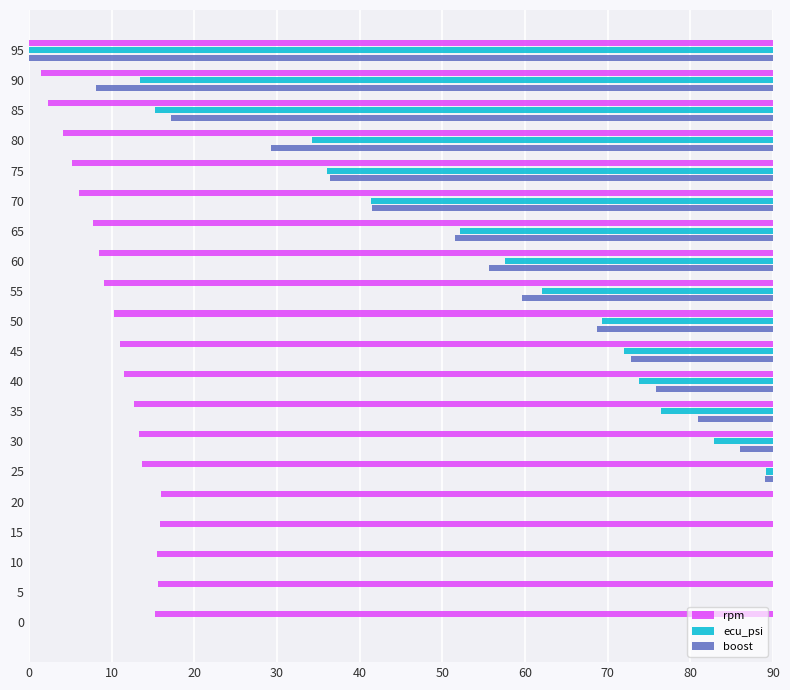

What are all the series names shown in the legend?

rpm, ecu_psi, boost